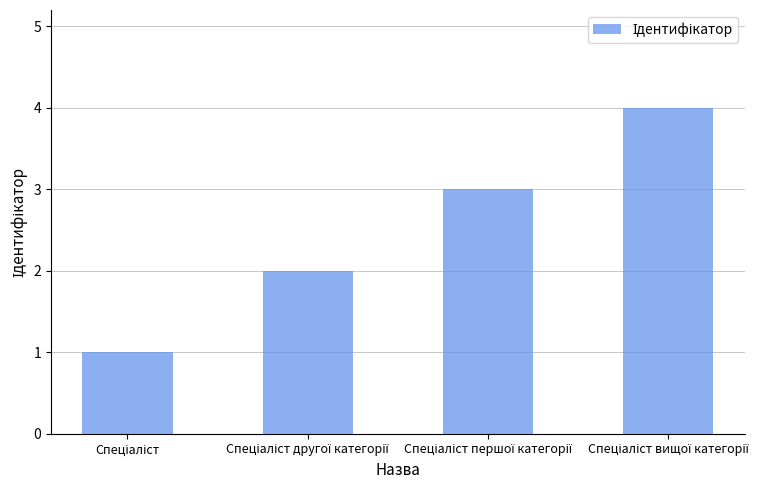

What is the greatest value displayed?

4